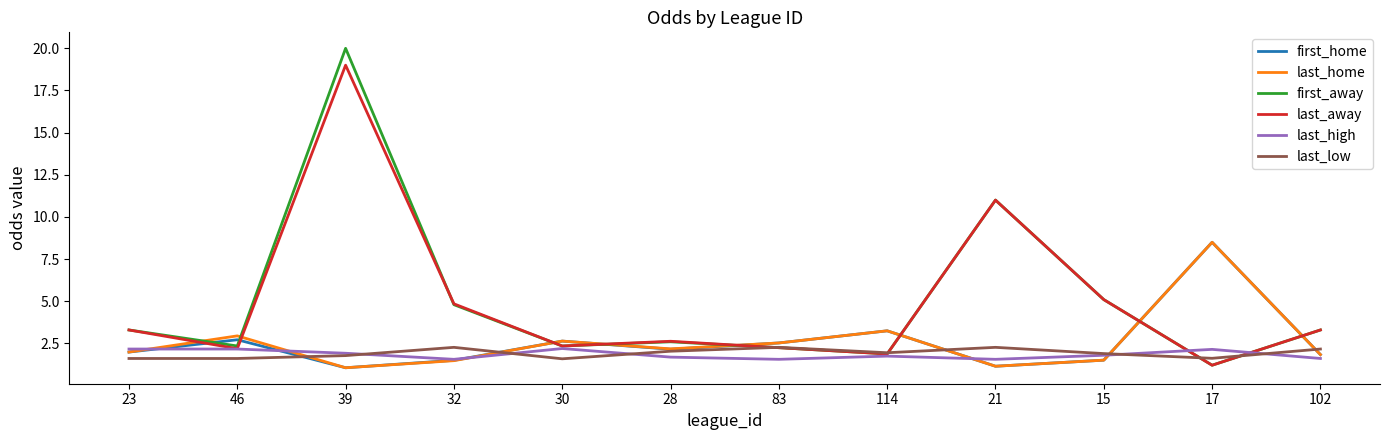

What are all the series names shown in the legend?

first_home, last_home, first_away, last_away, last_high, last_low